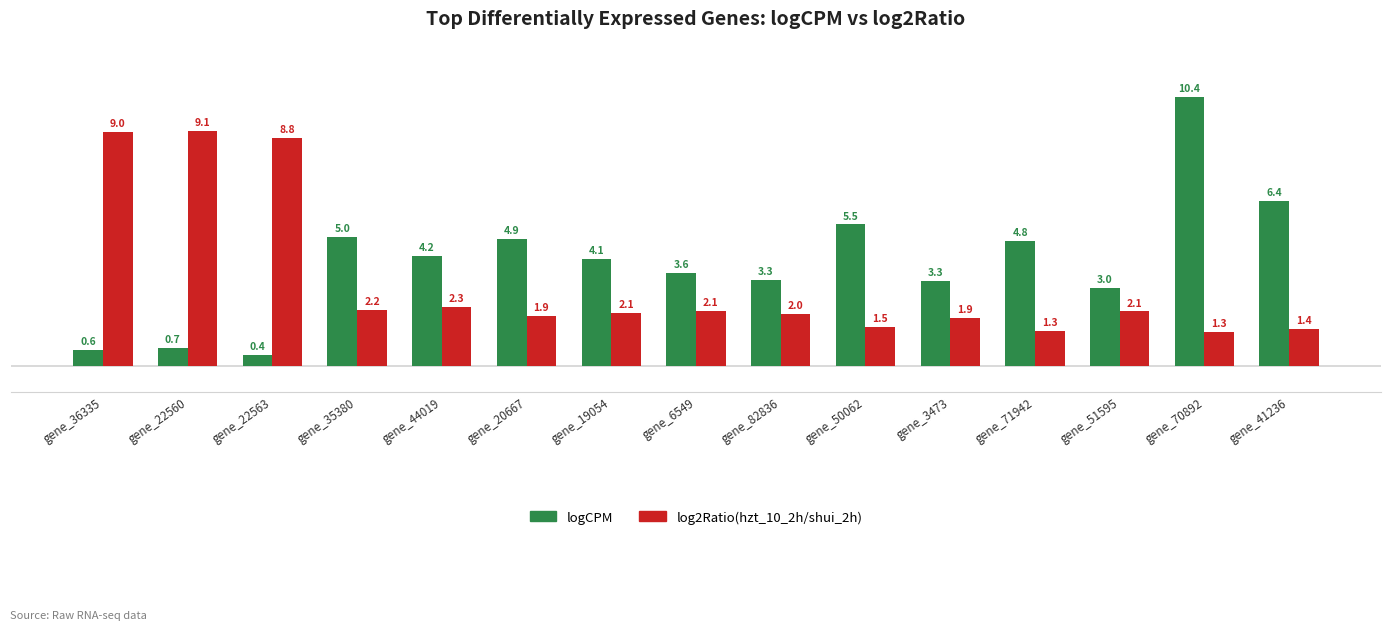

What is the spread (max minus min) of values at gene_22563?

8.4